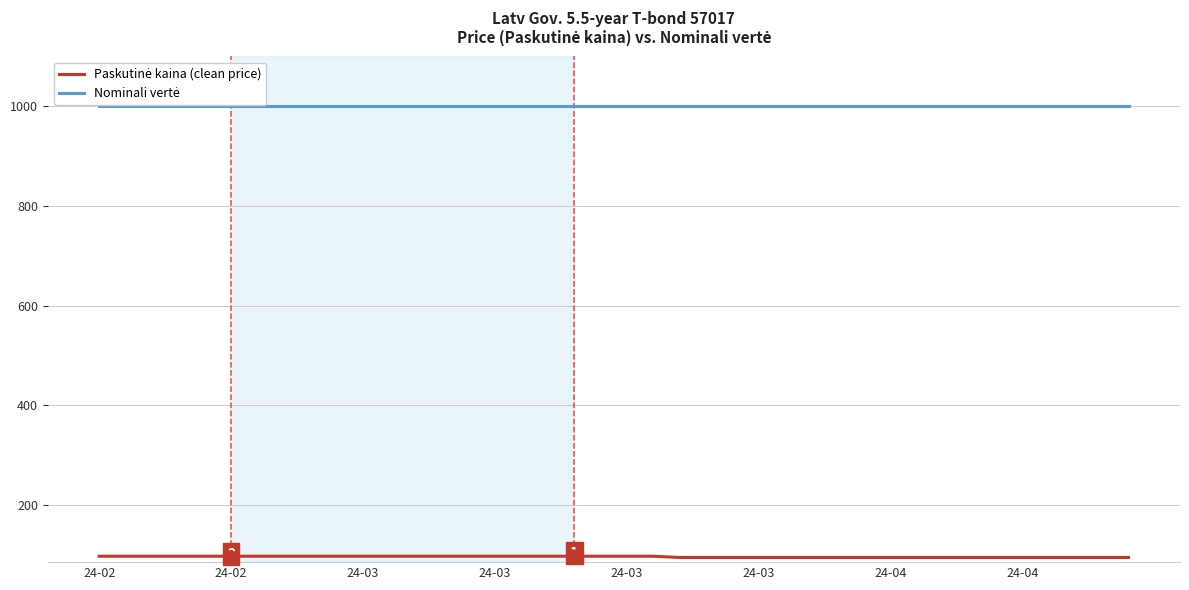

What is the smallest value displayed?

94.3